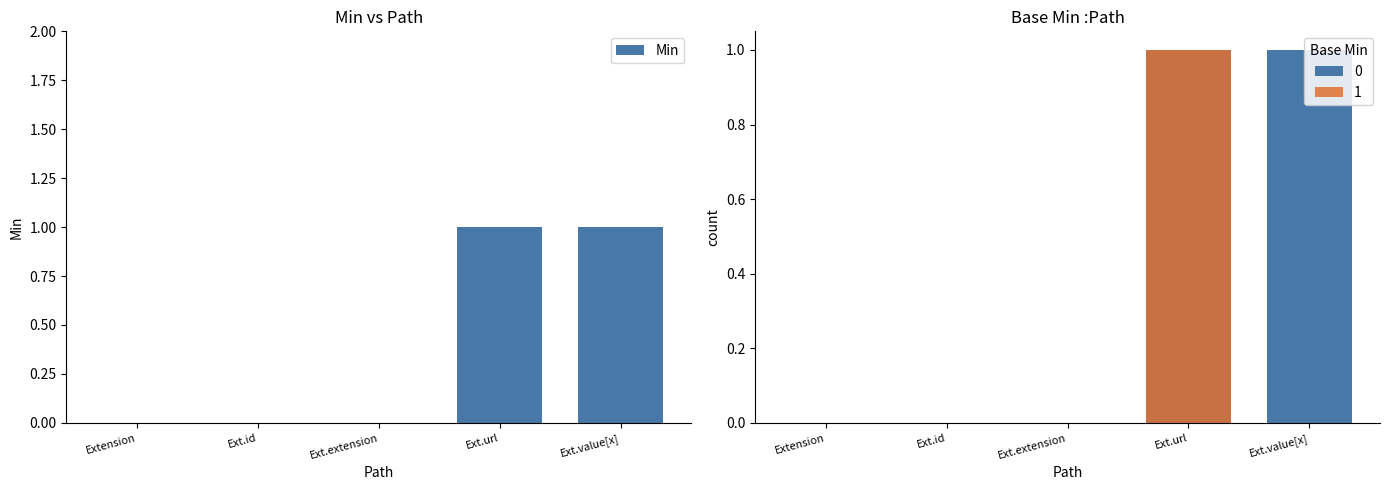

How many values are above zero?

2